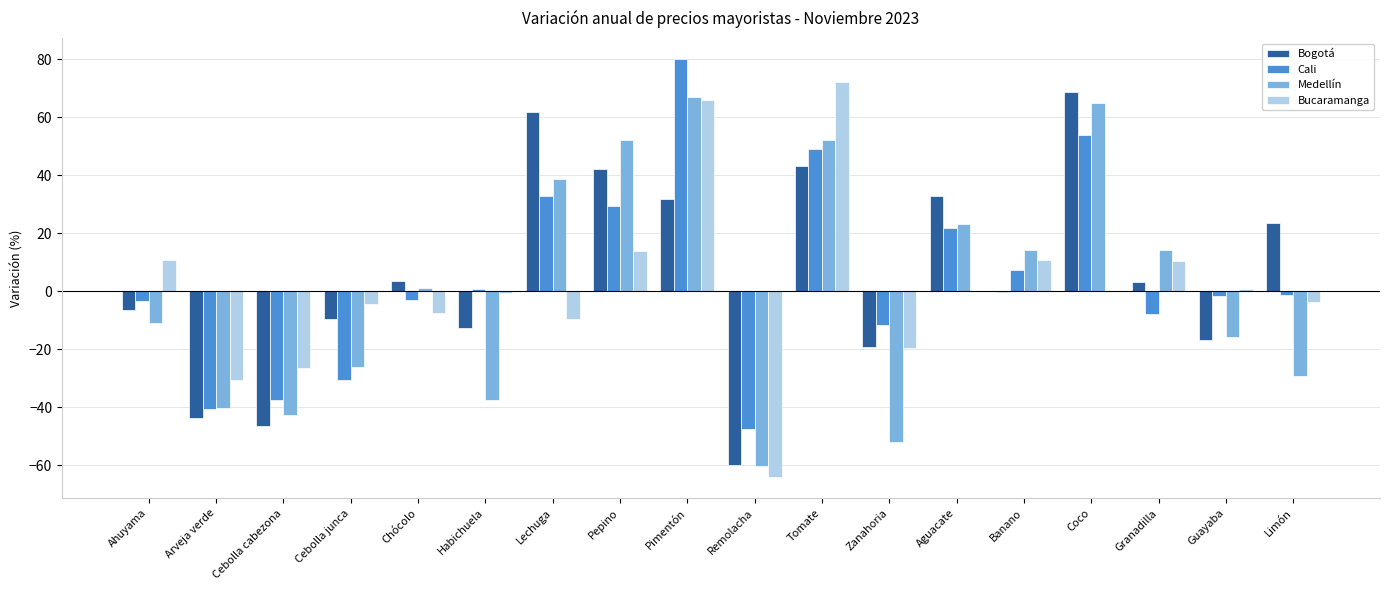

What is the sum of all Medellín values?

12.7